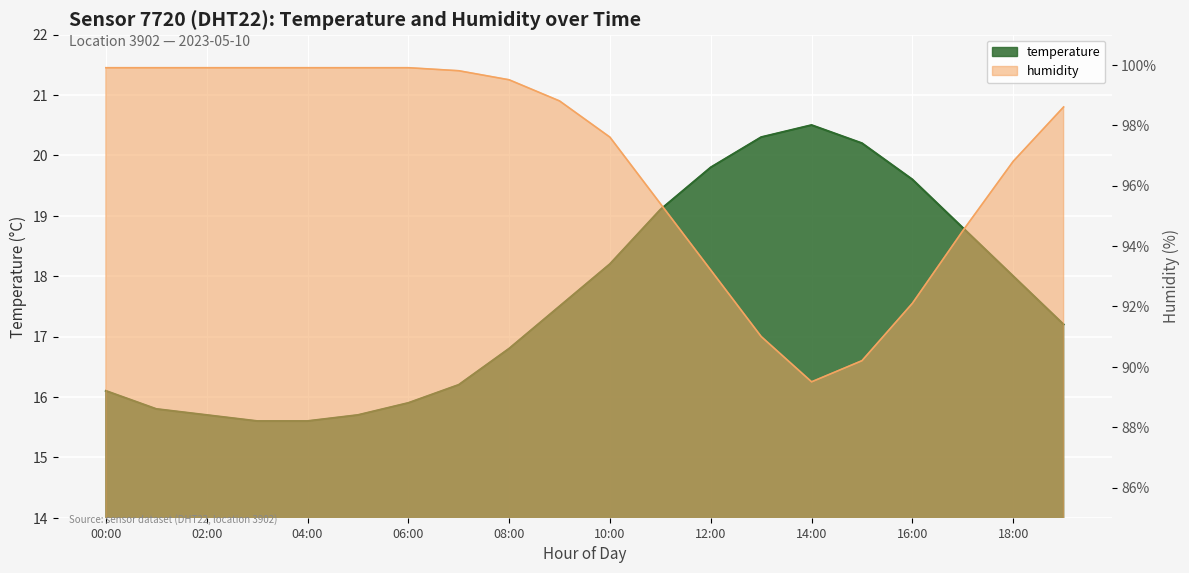

What is the highest value of the temperature series?

20.5